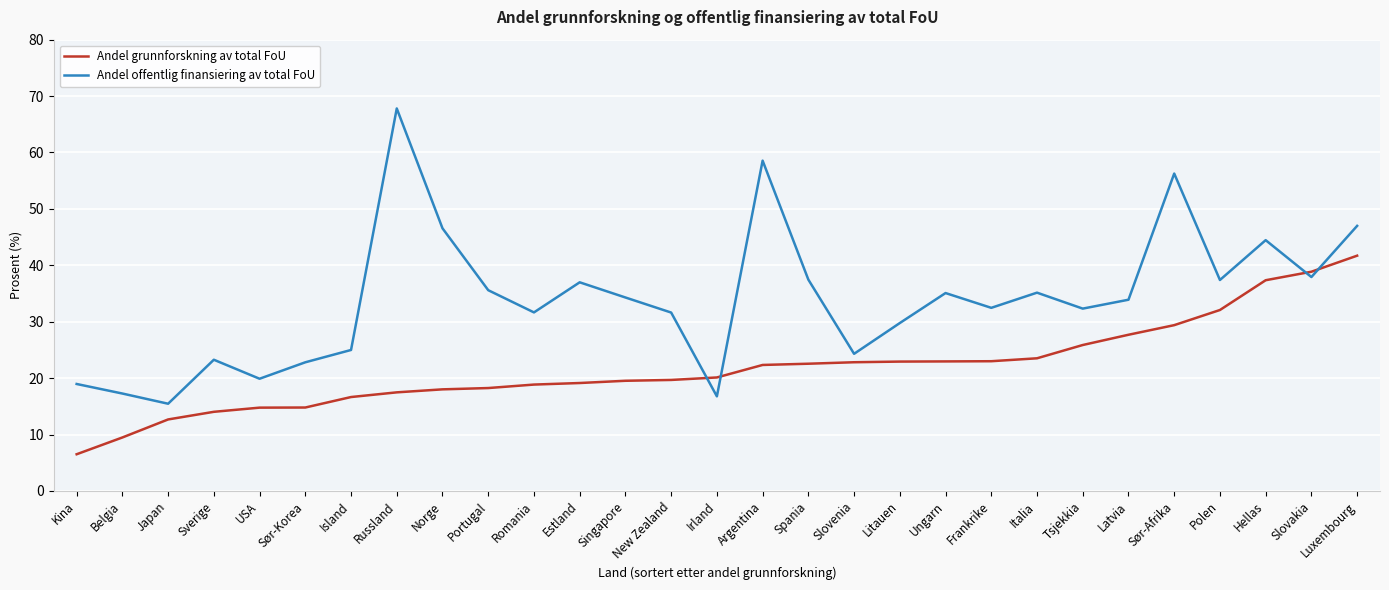

True or false: Andel offentlig finansiering av total FoU and Andel grunnforskning av total FoU intersect in this chart.

True